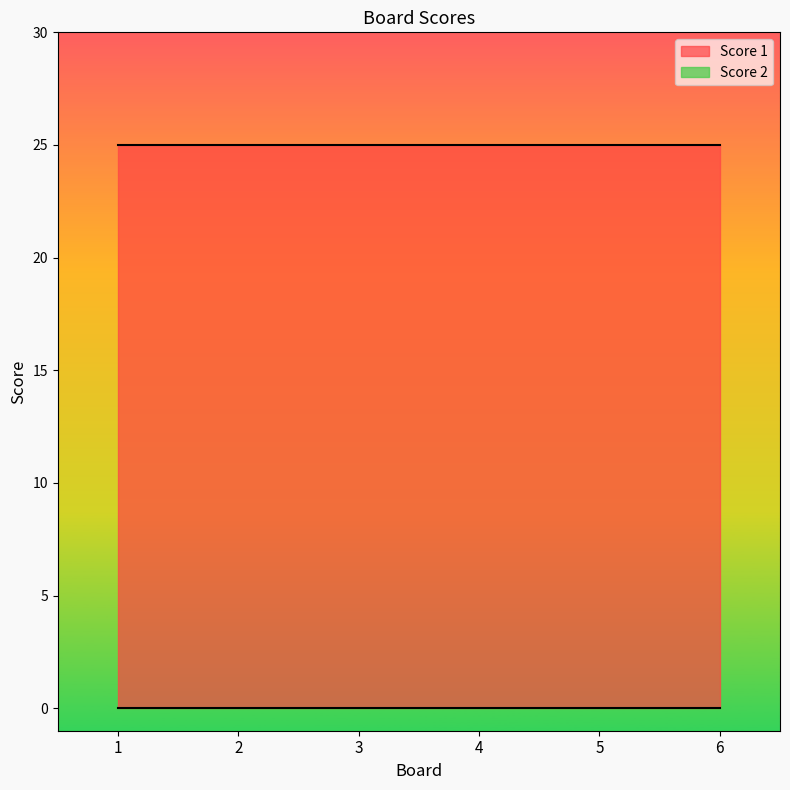

What is the maximum value shown in the chart?

25